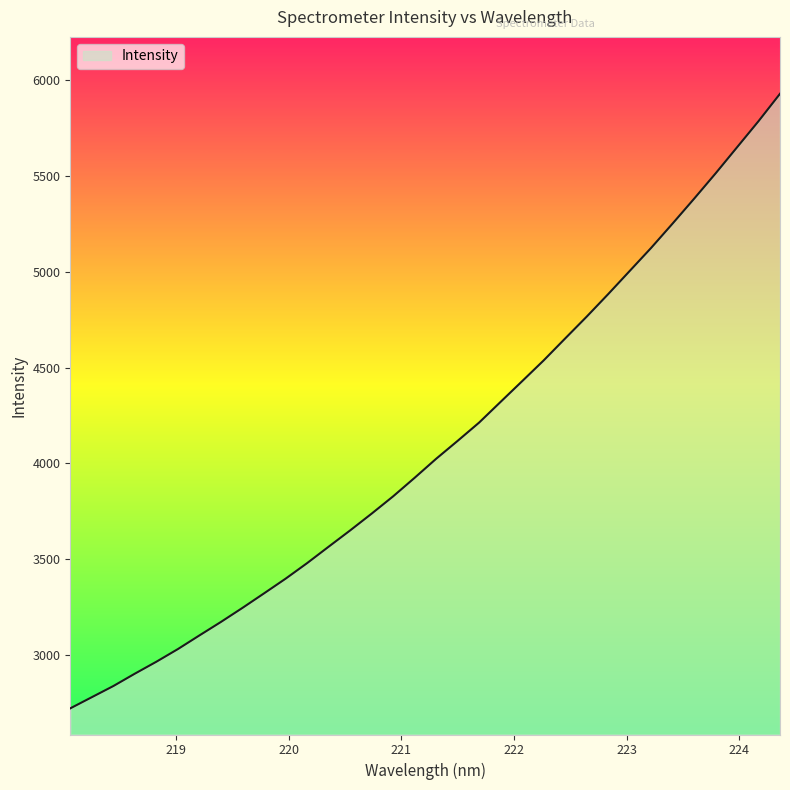

What is the maximum value shown in the chart?

5926.0